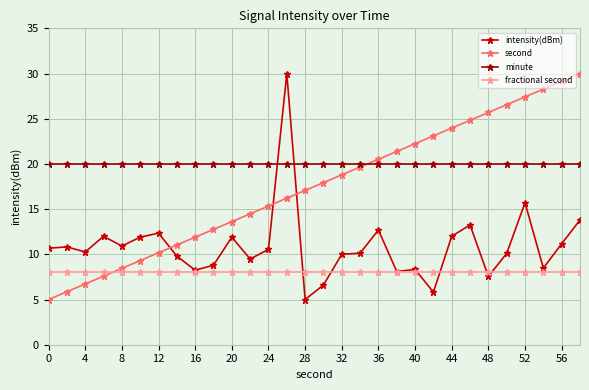

True or false: second has more than 1 points higher than both neighbors.

False